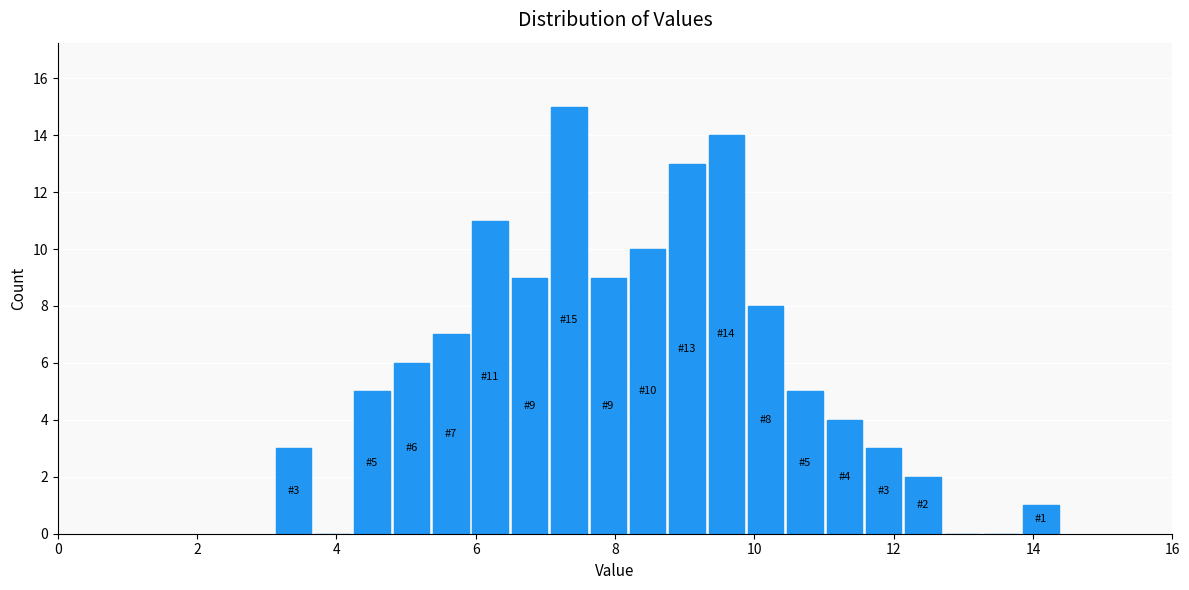

Read against the x-axis, roughly where is the centre of the tallest bar?

7.4